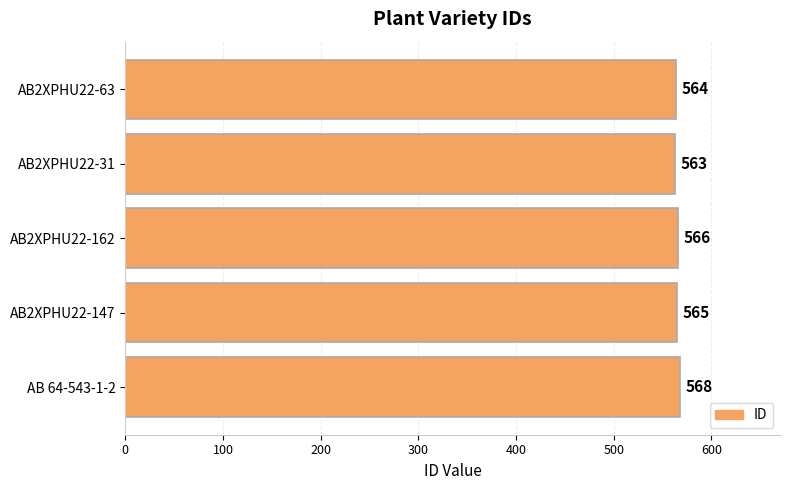

Which label corresponds to the smallest value in the chart?

AB2XPHU22-31